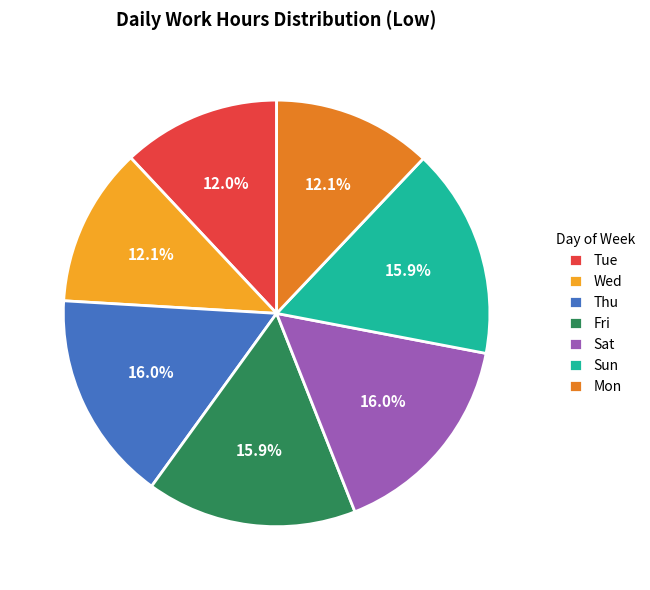

Approximately how many times larger is the value at Sat compared to Sun?

1.0